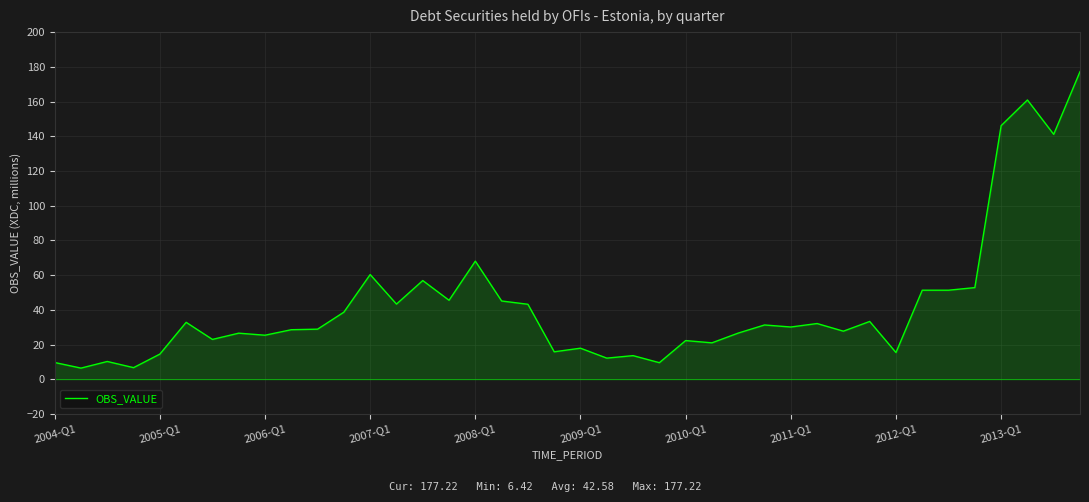

What is the difference between the maximum and minimum values?

170.8